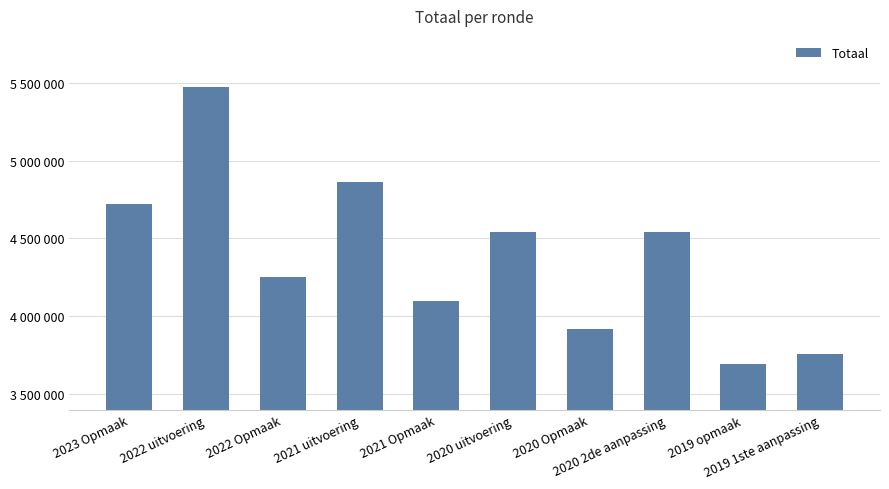

What is the label of the 7th bar from the left?

2020 Opmaak